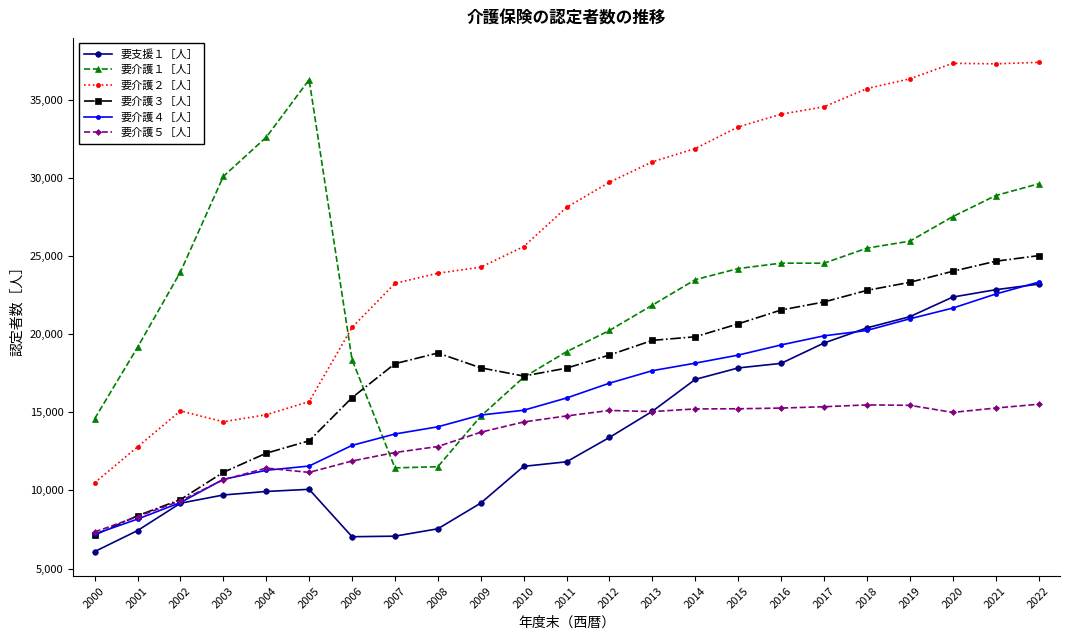

Which category has the highest value in the 要介護１［人］ series?

2005